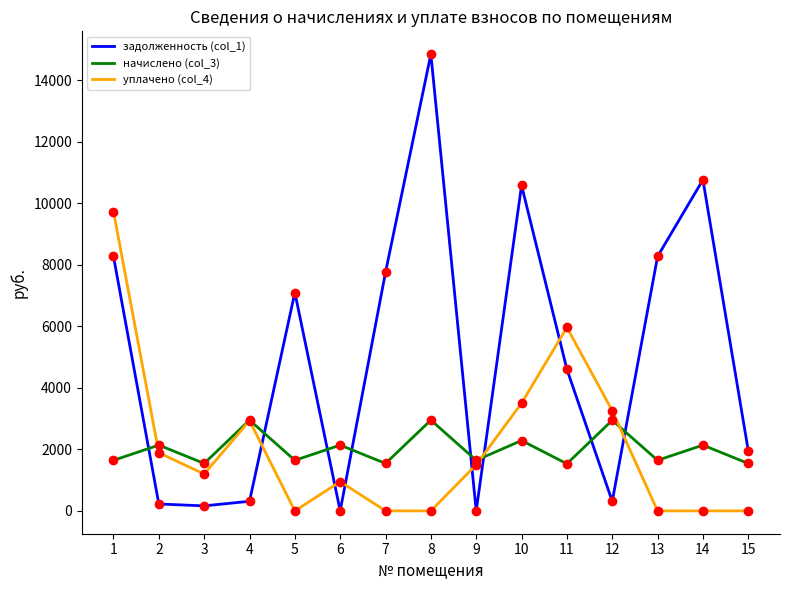

Is the value of начислено (col_3) at 3 greater than the value of уплачено (col_4) at 5?

Yes